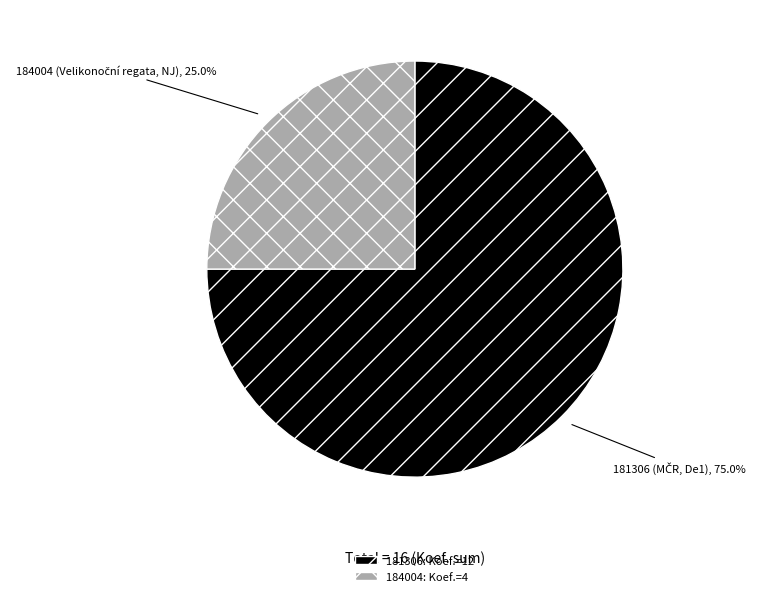

Approximately how many times larger is the value at 181306 compared to 184004?

3.0